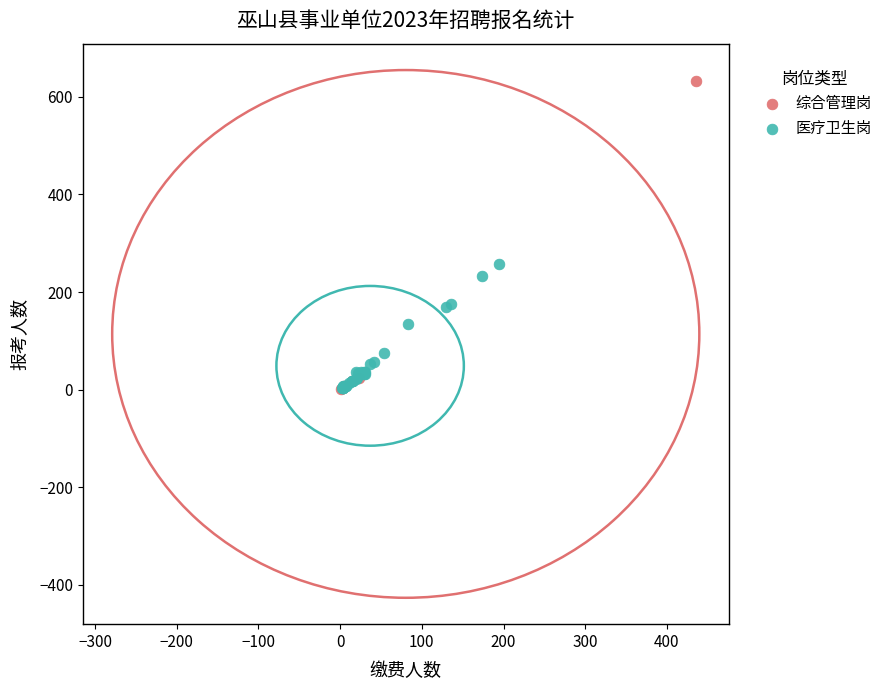

Which series has the largest Y range (max minus min)?

综合管理岗